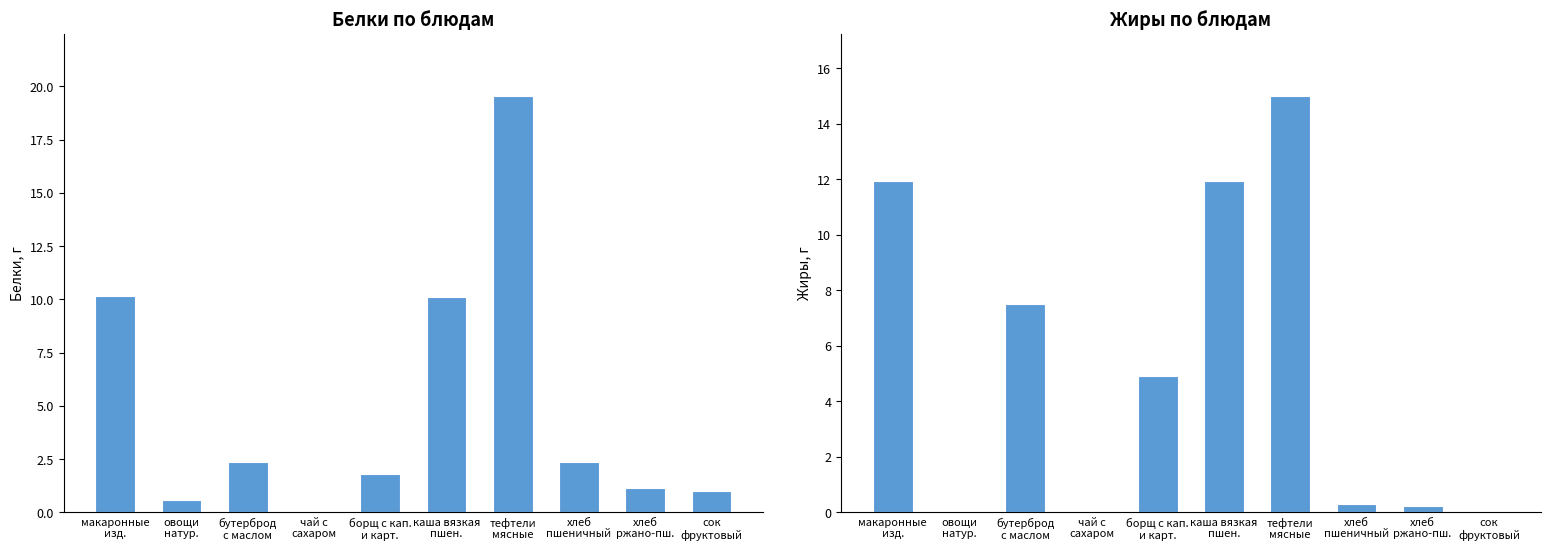

The value of Белки at хлеб
пшеничный is 1.6. True or false?

False